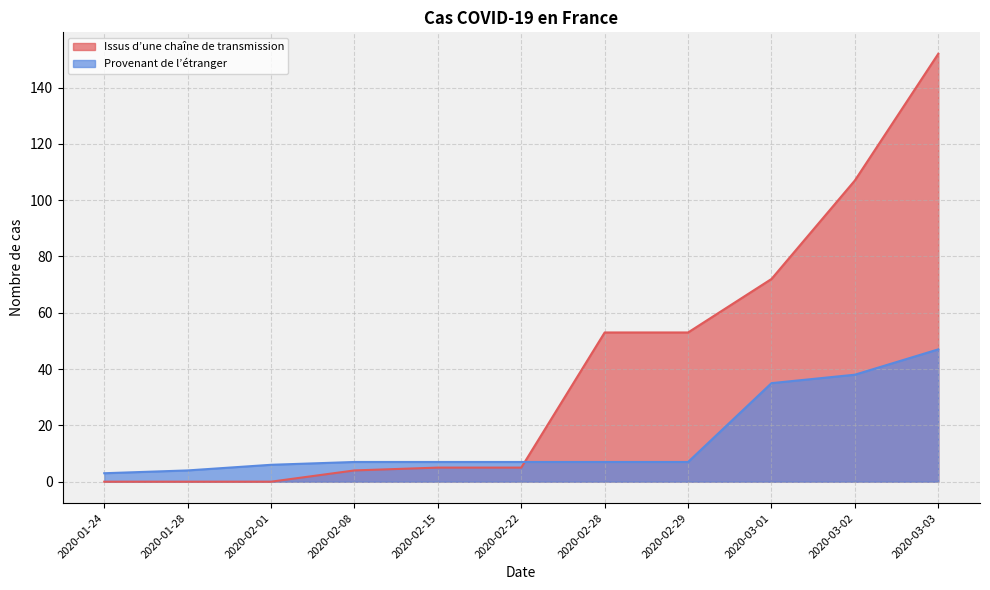

Where do Issus d’une chaîne de transmission and Provenant de l’étranger first cross each other?

2020-02-22 and 2020-02-28